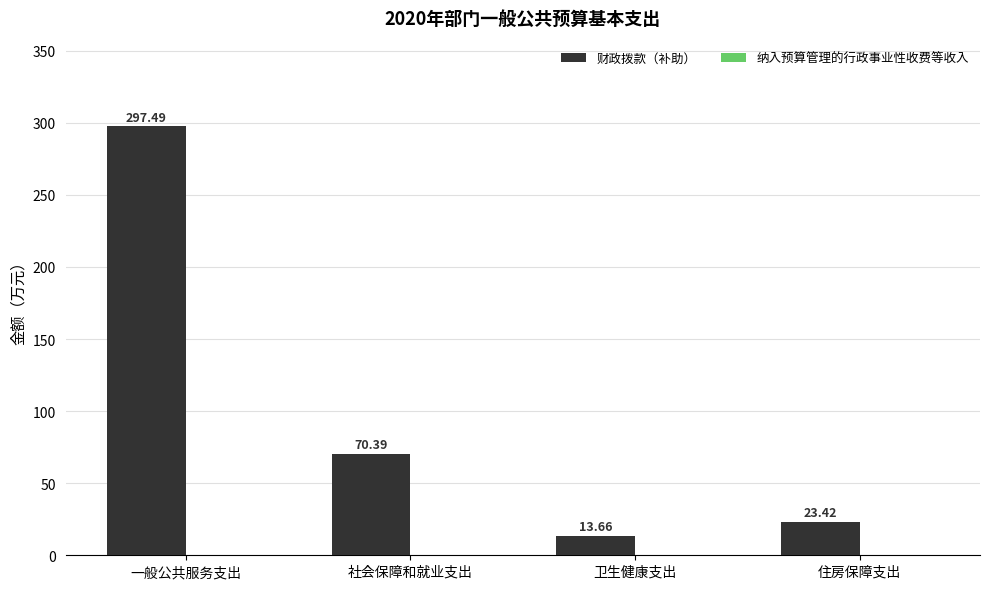

Which has a higher value, 社会保障和就业支出 or 卫生健康支出?

社会保障和就业支出